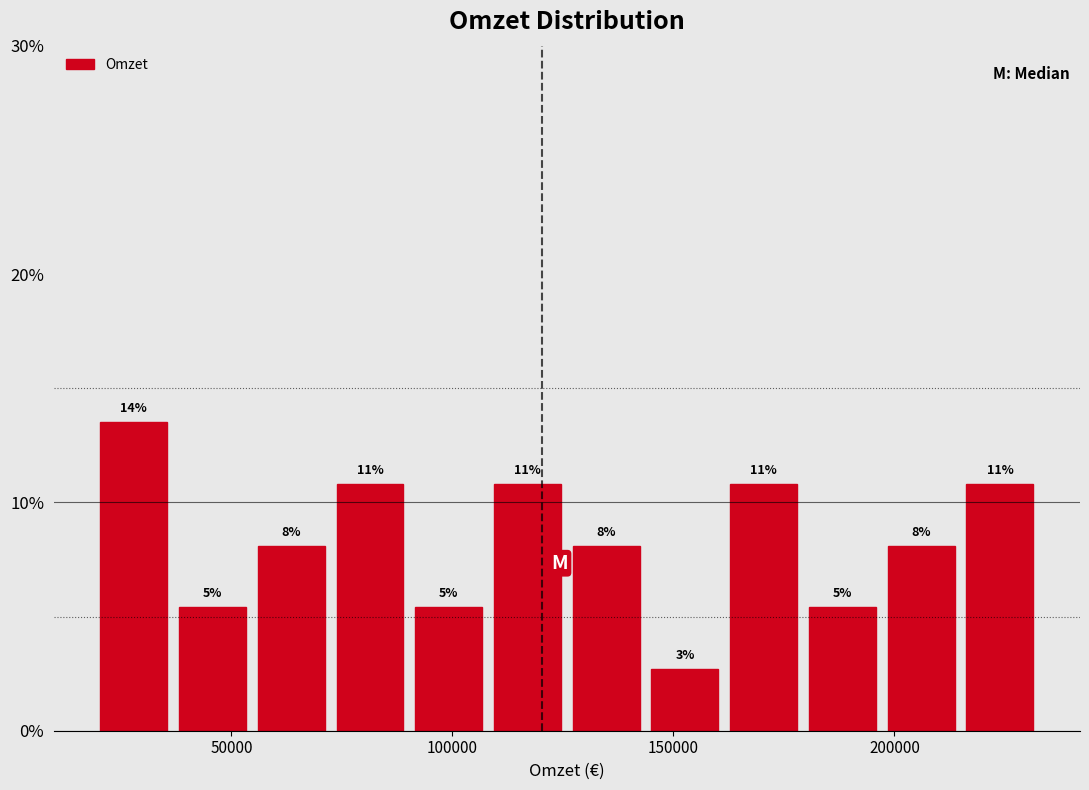

Read against the x-axis, roughly where is the centre of the tallest bar?

30000